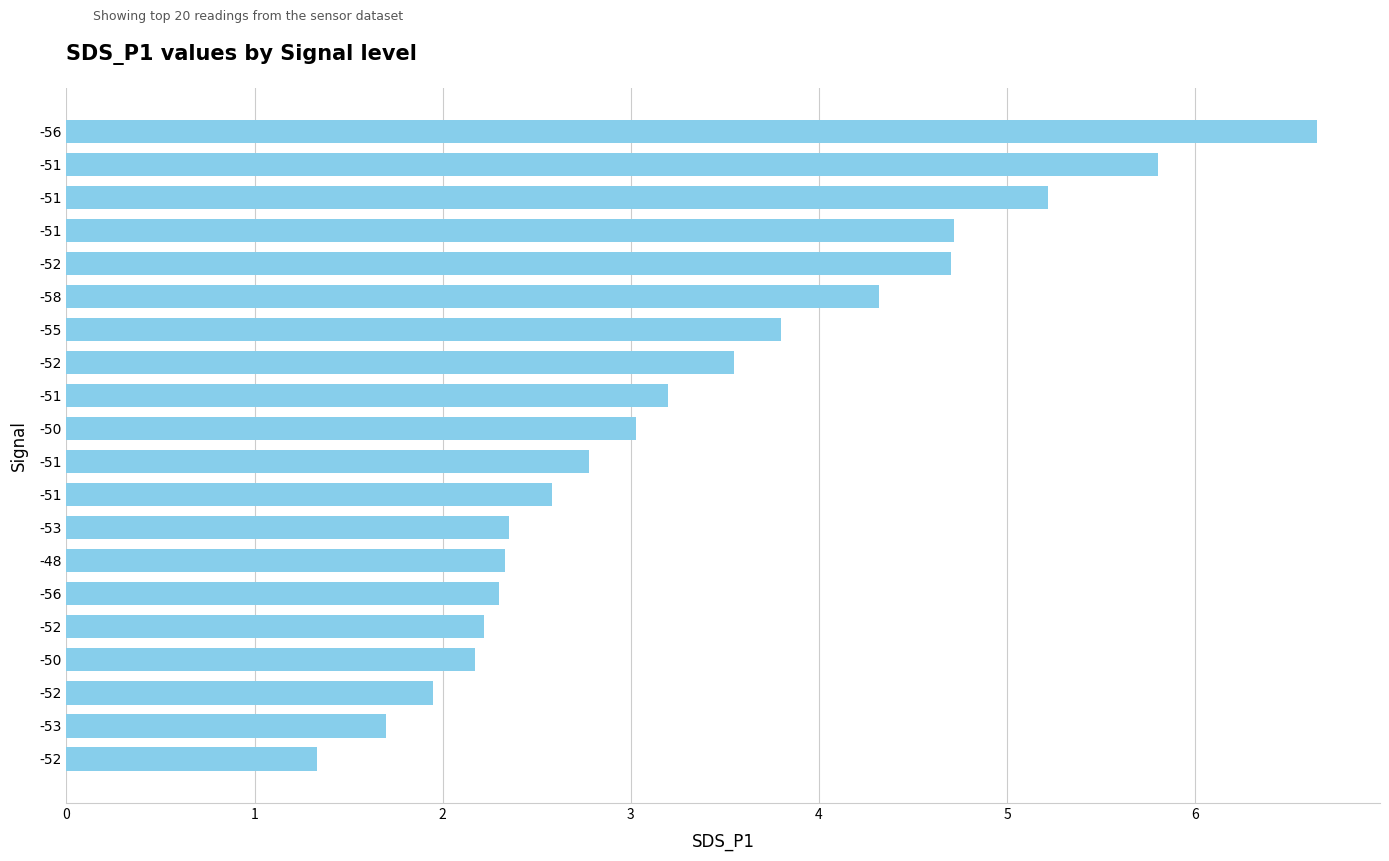

Where does the data first go above 3?

-50